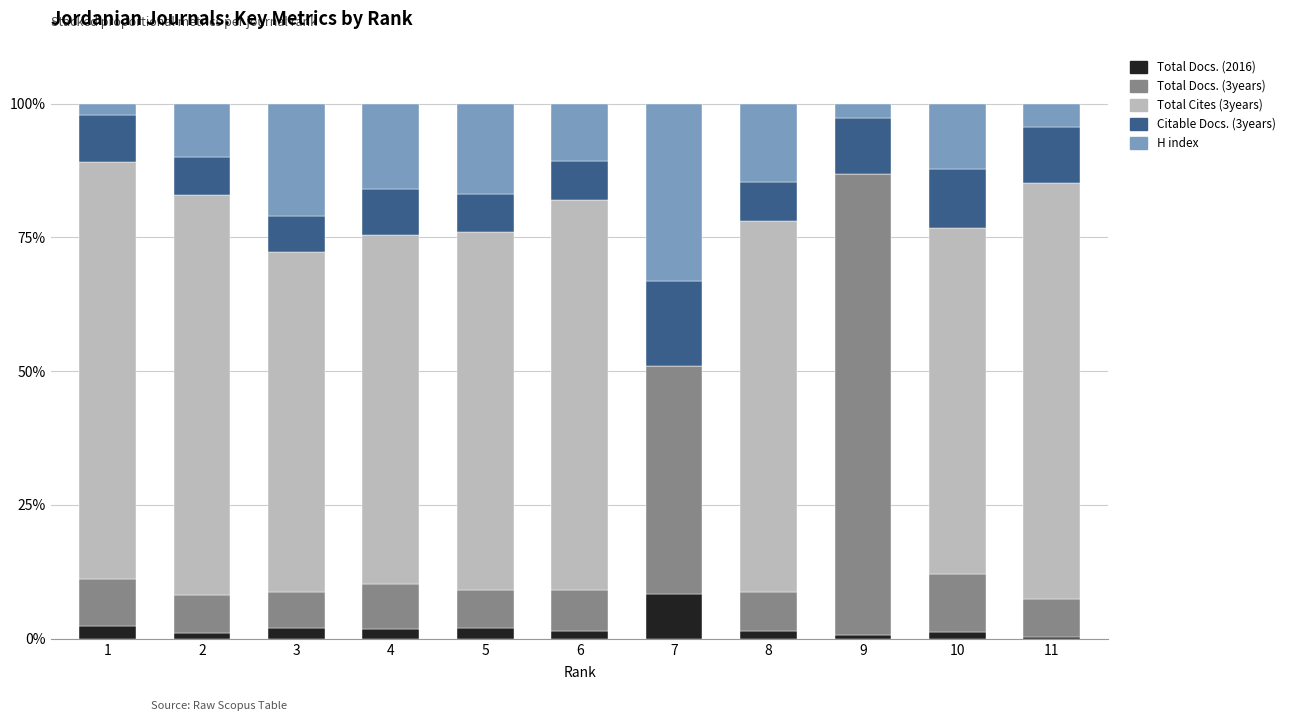

True or false: Total Docs. (3years) has a value of 7.6 at 6.

True